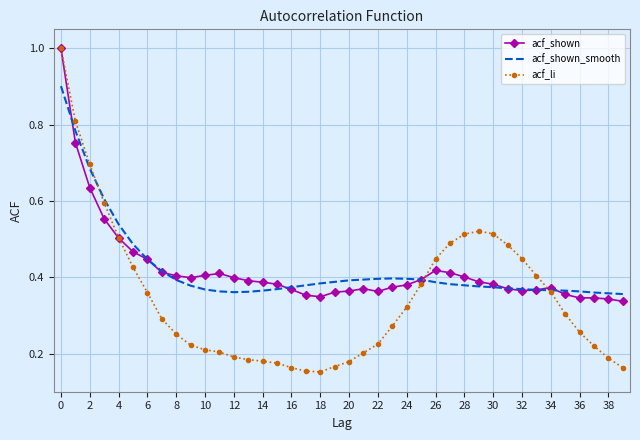

Which series has the largest range (max minus min)?

acf_li